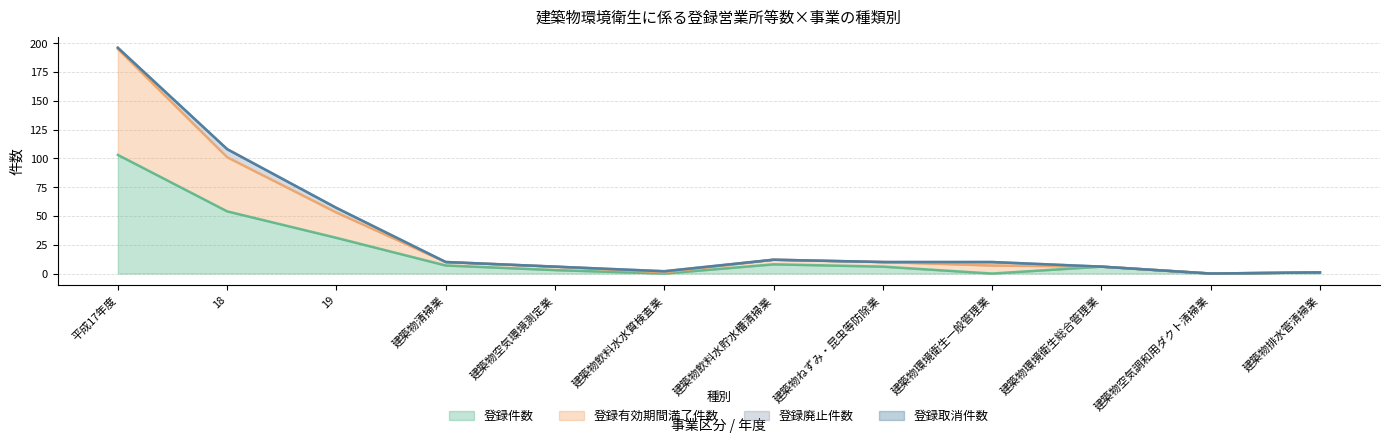

At how many categories does at least one series exceed 82?

2